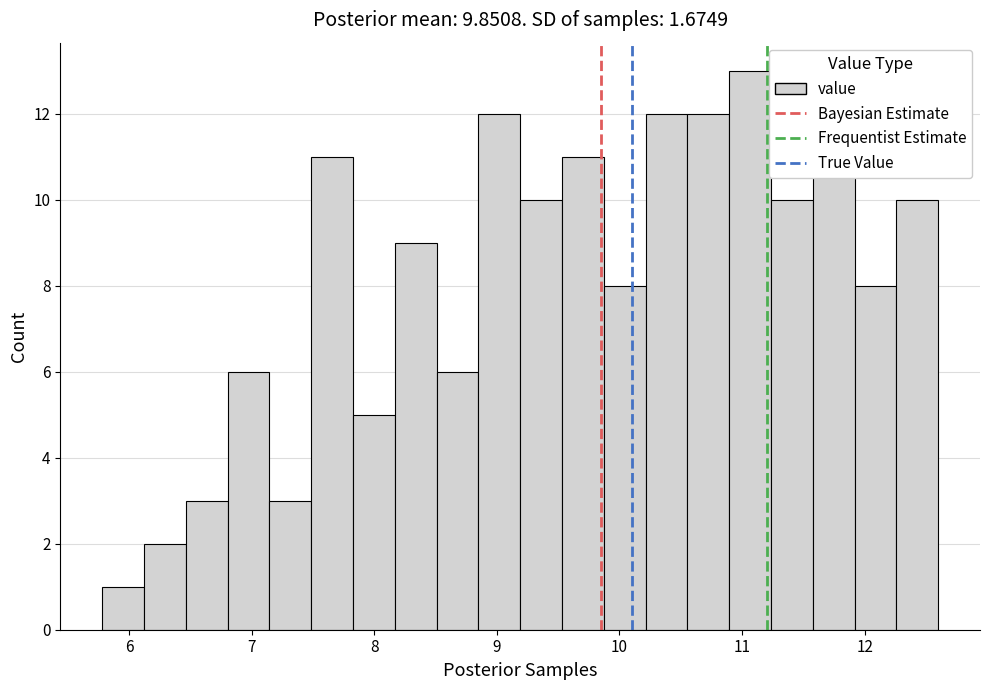

Around what value on the x-axis is the tallest bar? Give the approximate position of its centre, as read against the axis.

11.1